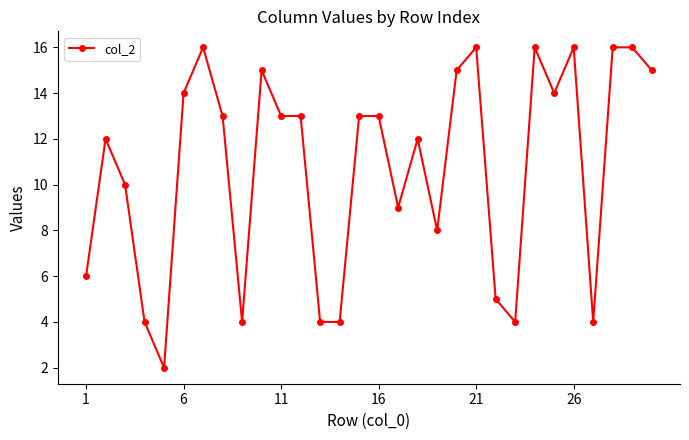

Reading left to right, extract all data points from this chart.

6	12	10	4	2	14	16	13	4	15	13	13	4	4	13	13	9	12	8	15	16	5	4	16	14	16	4	16	16	15